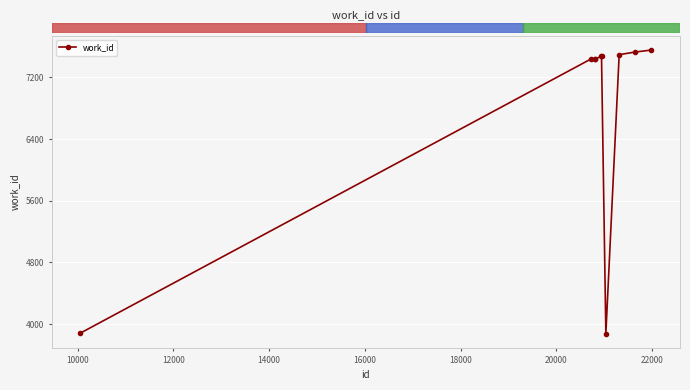

What is the minimum value shown in the chart?

3876